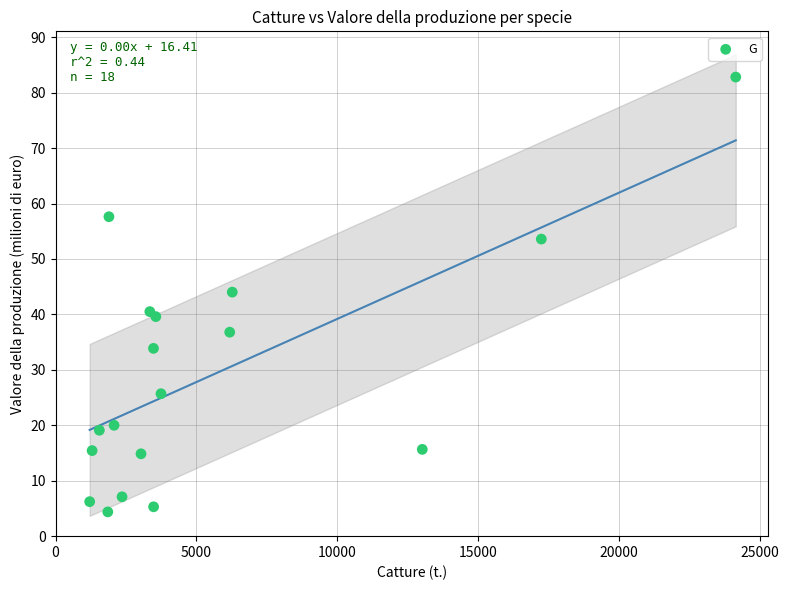

What Y value in the scatter plot is closest to 43?

44.0